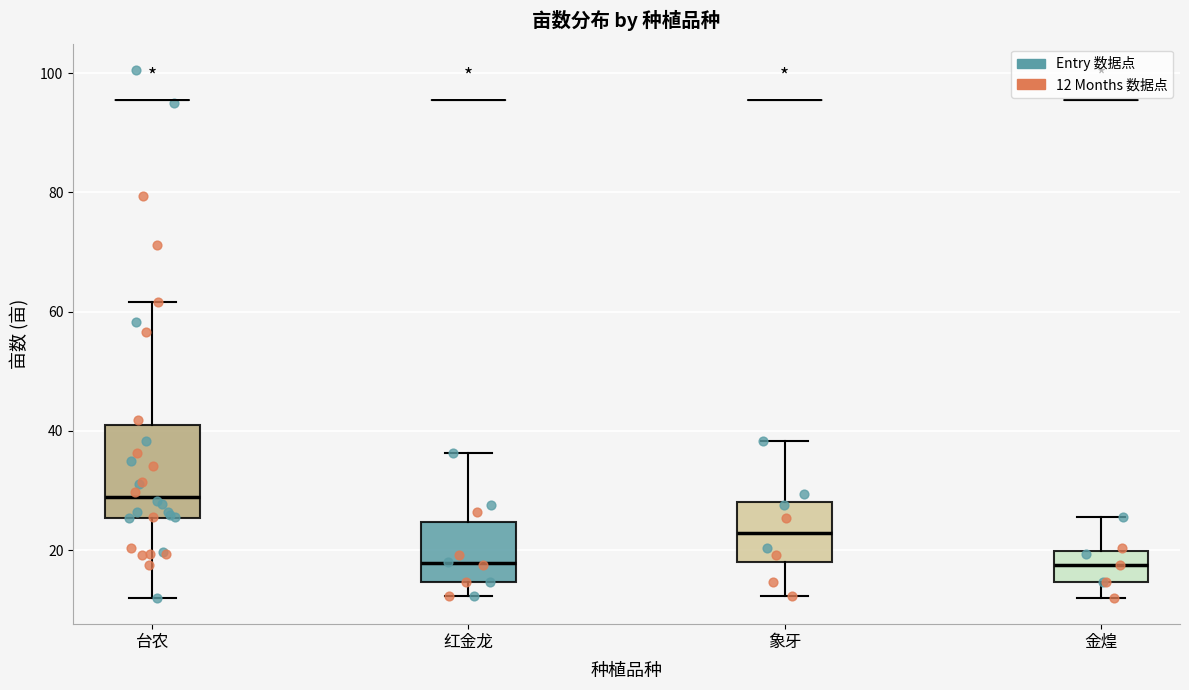

Which box's median line is the highest?

台农